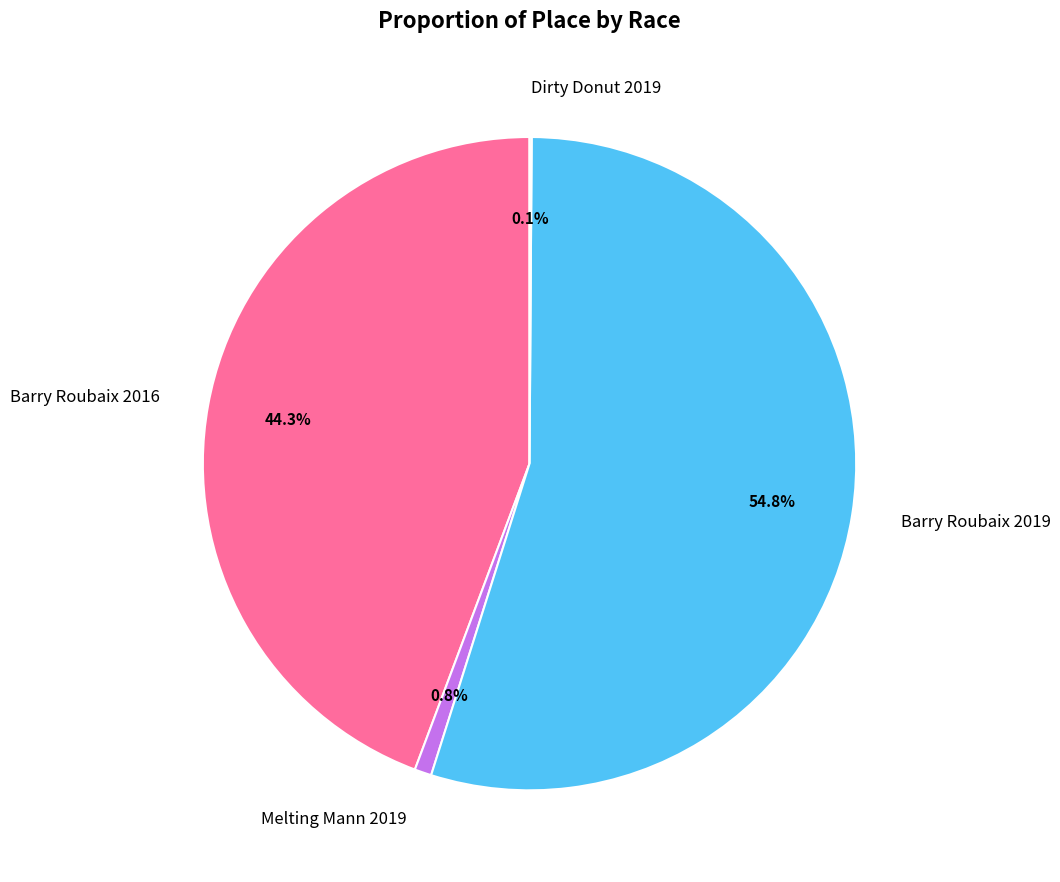

The Barry Roubaix 2016 slice represents 34% of the pie. True or false?

False